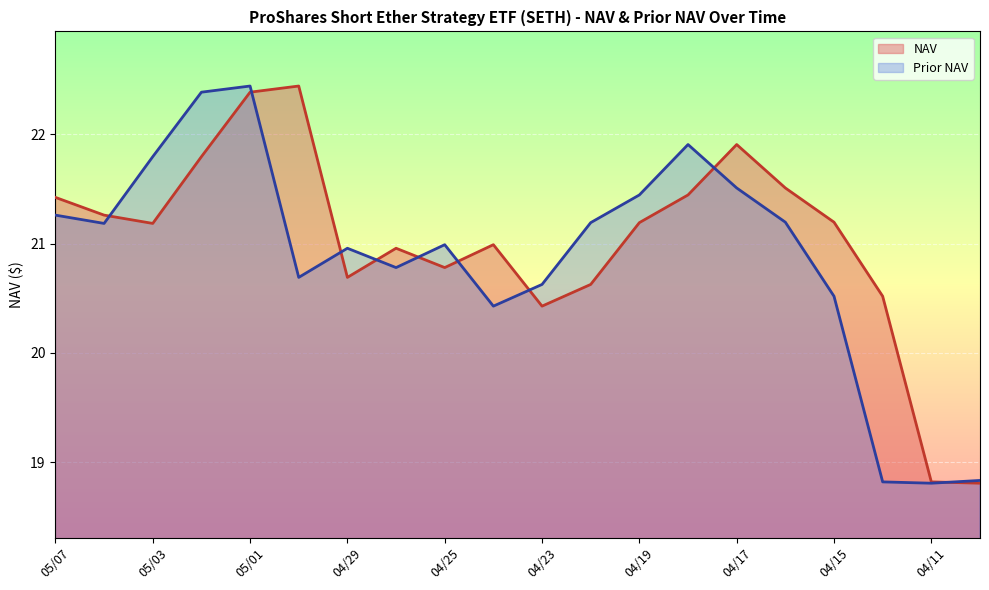

List the series in order of their overall mean, highest first.

NAV, Prior NAV